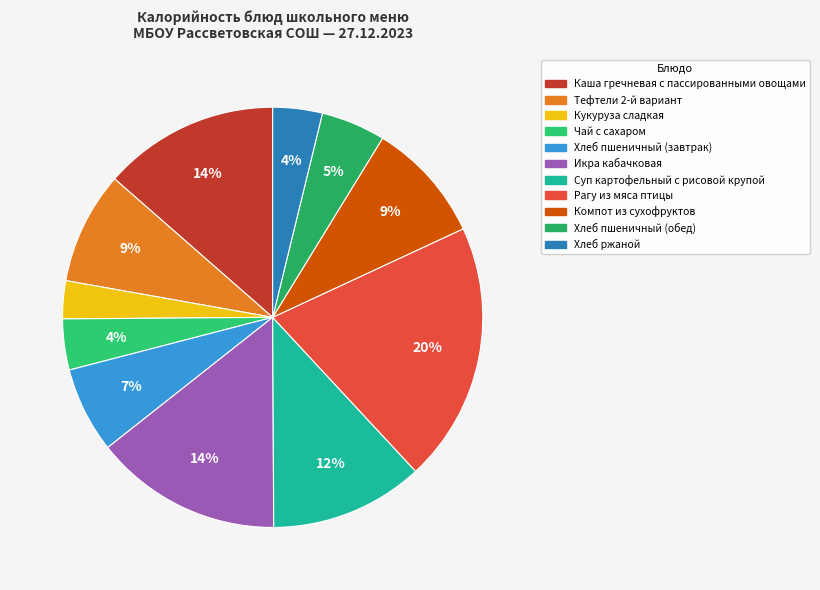

Rank the categories by value from highest to lowest.

Рагу из мяса птицы, Икра кабачковая, Каша гречневая с пассированными овощами, Суп картофельный с рисовой крупой, Компот из сухофруктов, Тефтели 2-й вариант, Хлеб пшеничный (завтрак), Хлеб пшеничный (обед), Чай с сахаром, Хлеб ржаной, Кукуруза сладкая